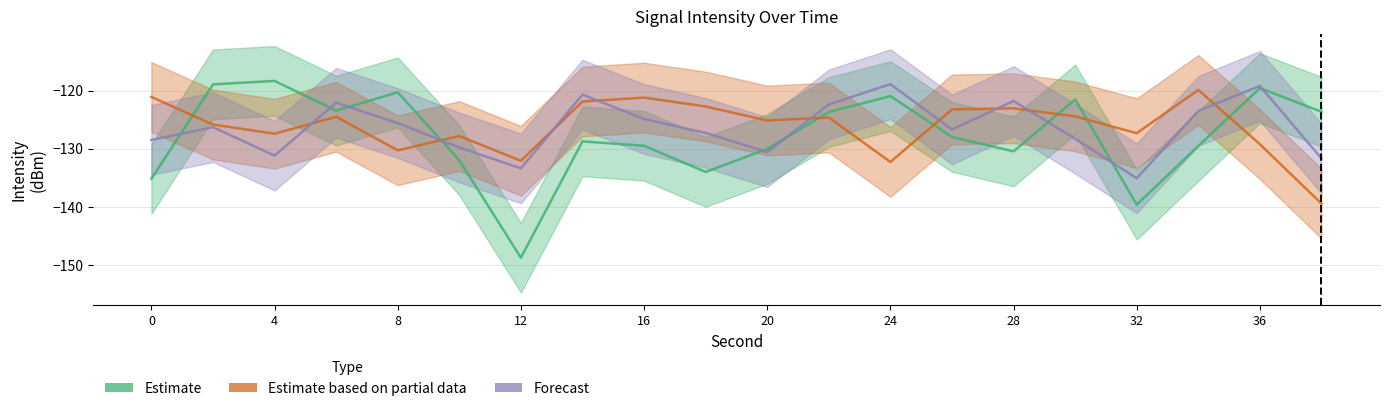

Is the value of Estimate based on partial data at 24 greater than the value of Estimate at 24?

No